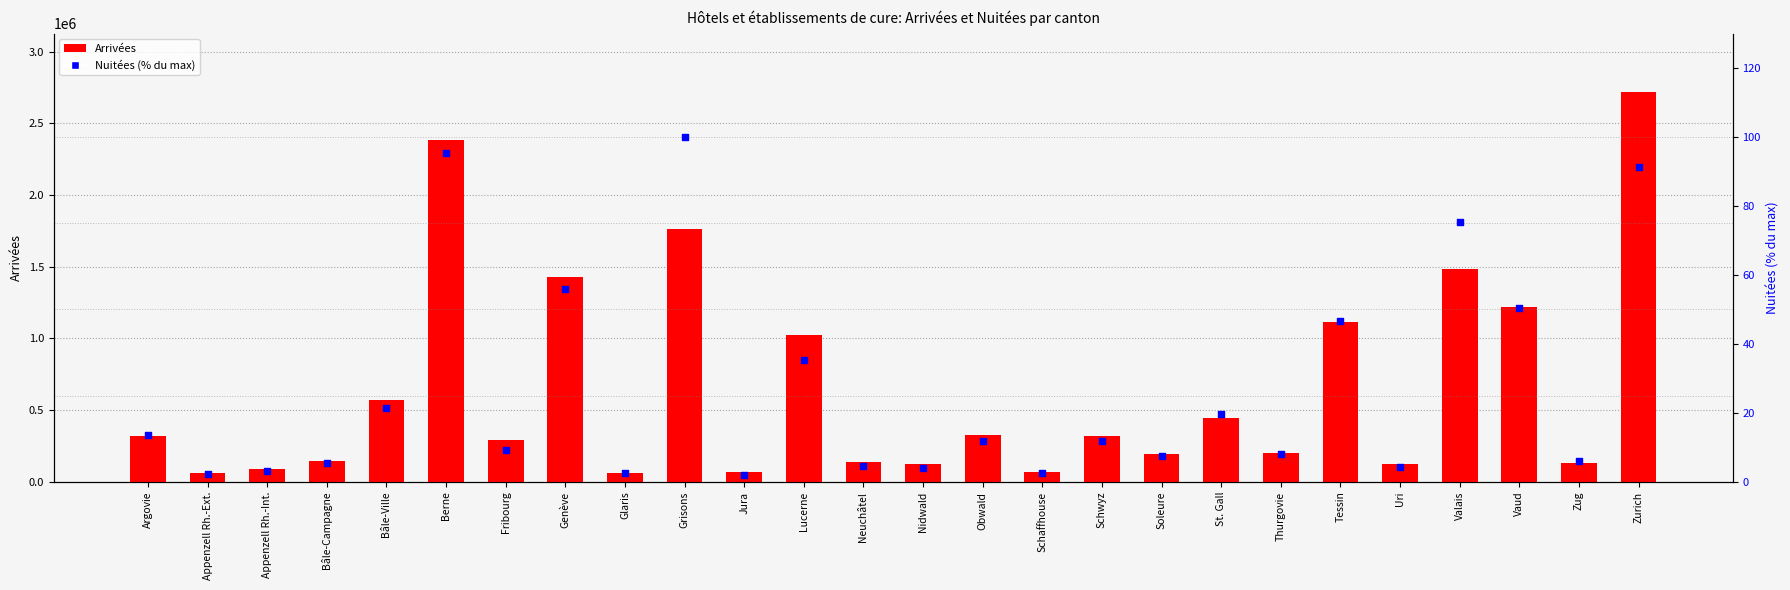

Which series has the largest total across all categories?

Arrivées